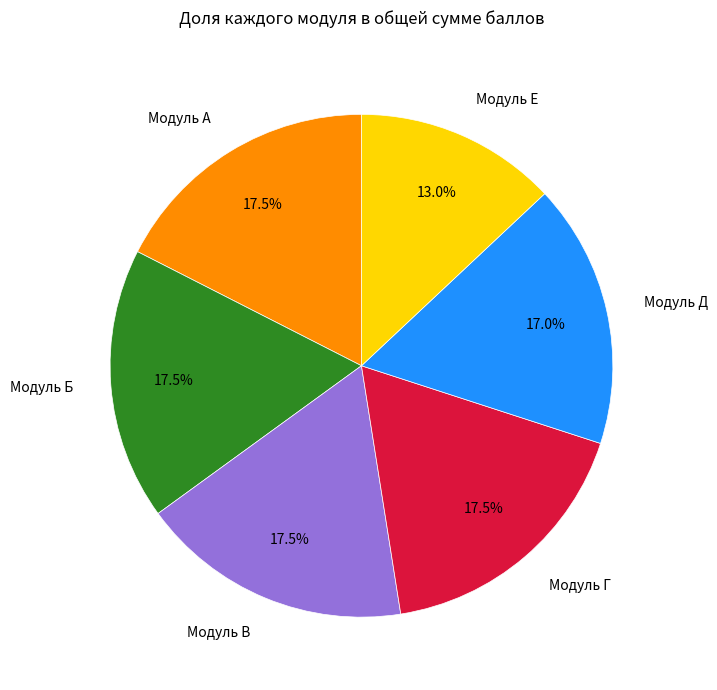

Approximately how many times larger is the value at Модуль Г compared to Модуль Е?

1.3